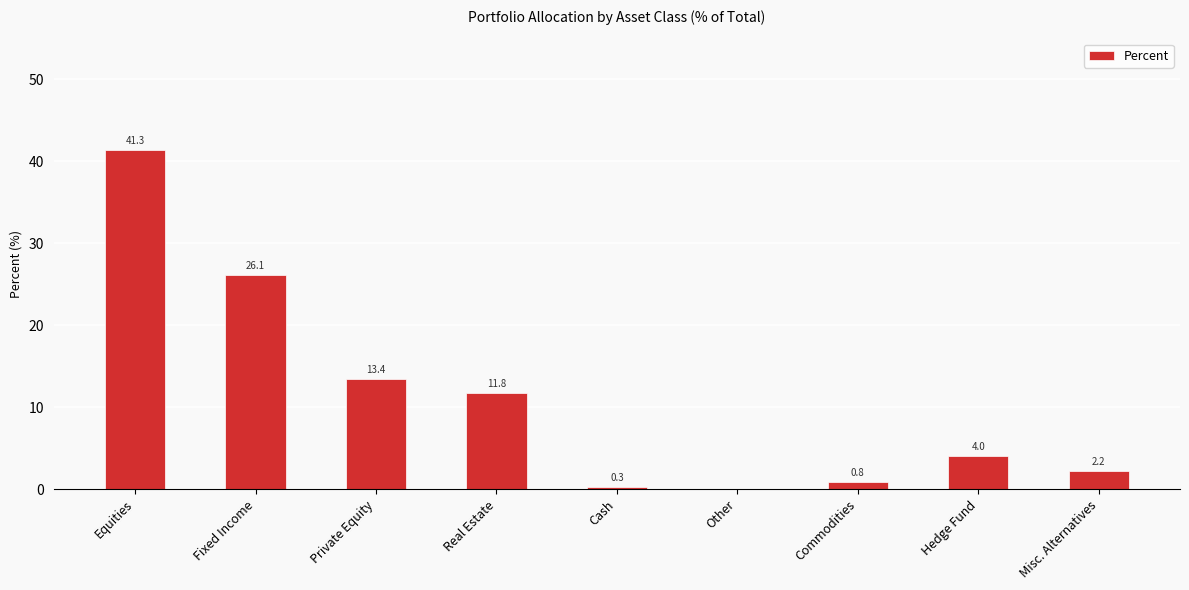

Approximately how many times larger is the value at Private Equity compared to Real Estate?

1.1